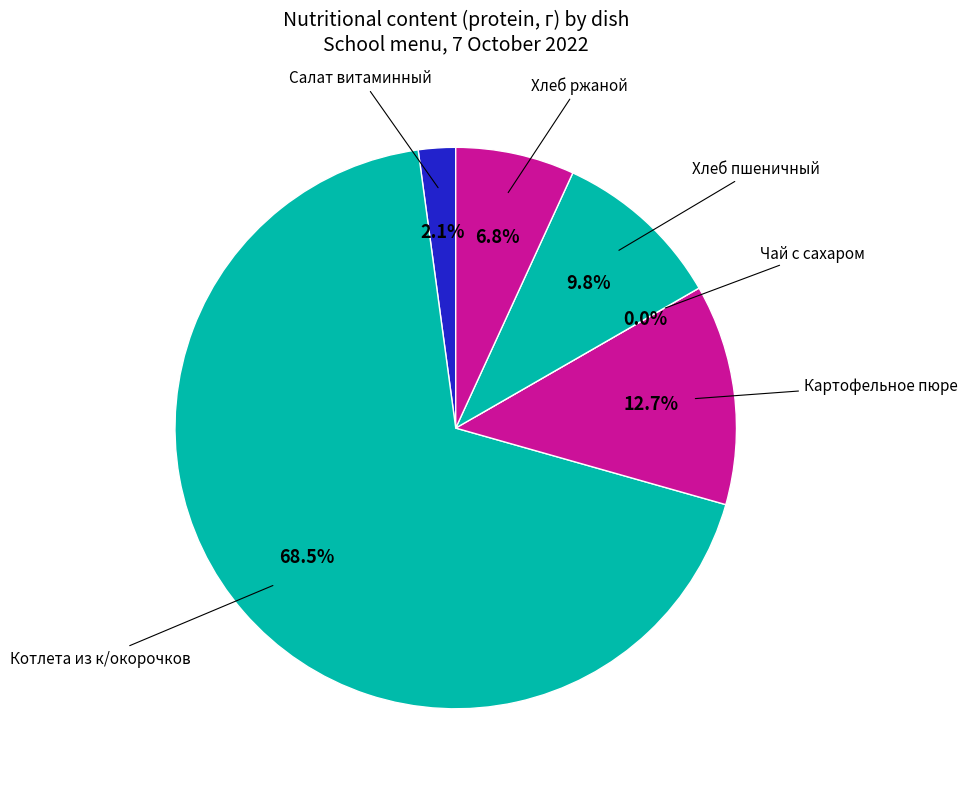

To the nearest percent, what percentage of the pie is Хлеб пшеничный?

10%